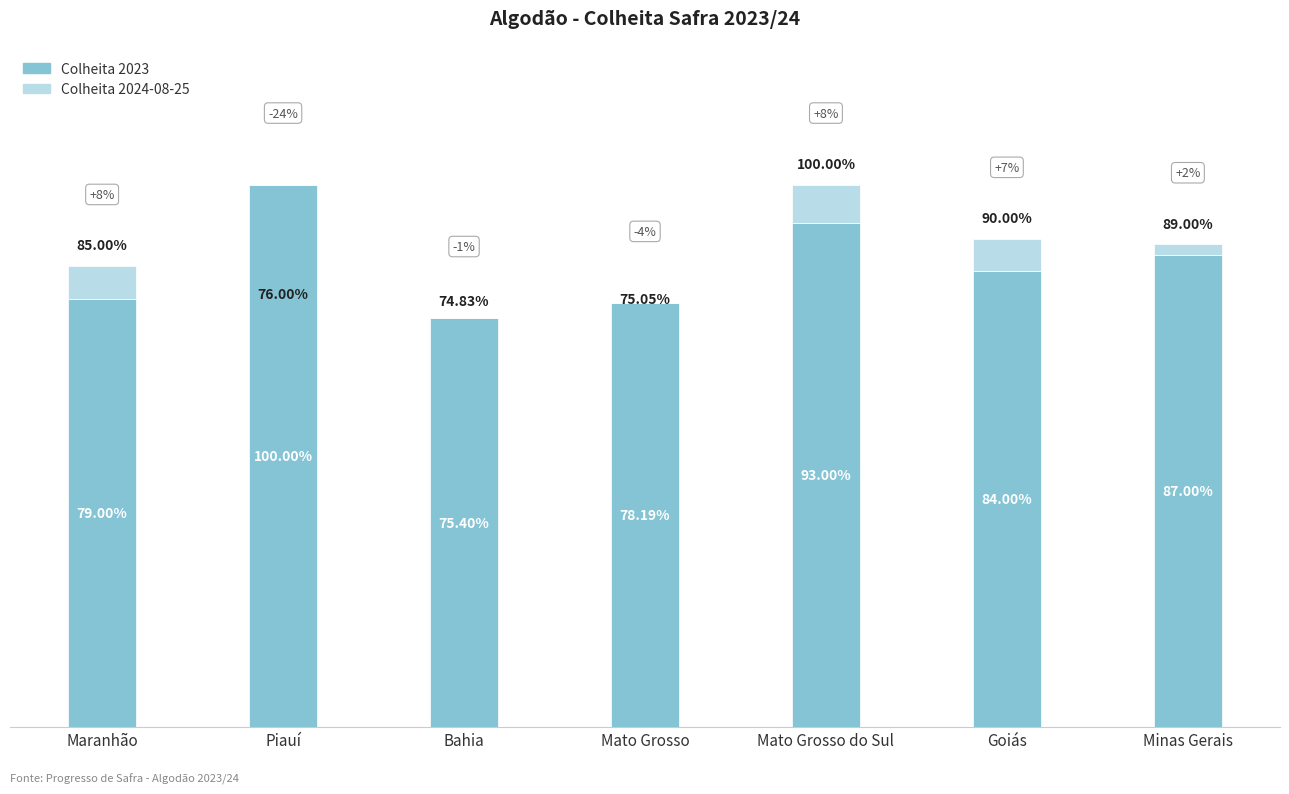

What are all the series names shown in the legend?

Colheita 2023, Colheita 2024-08-25